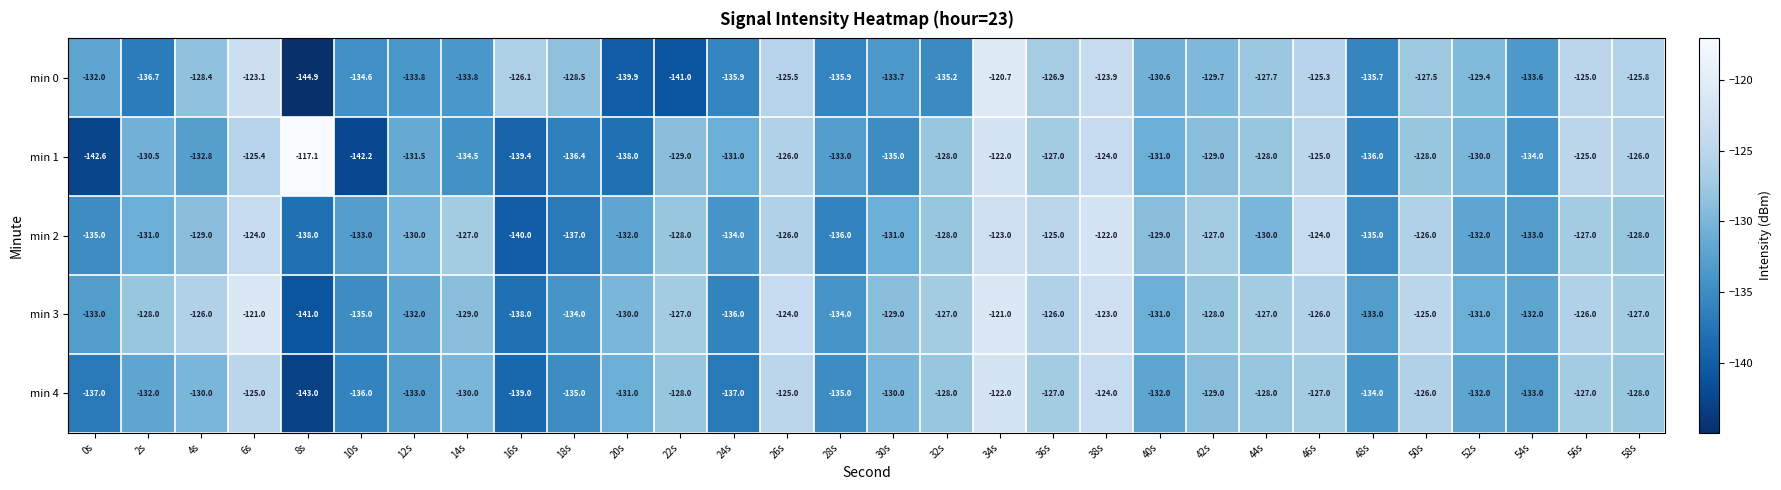

What is the sum of all min 4 values?

-3923.0